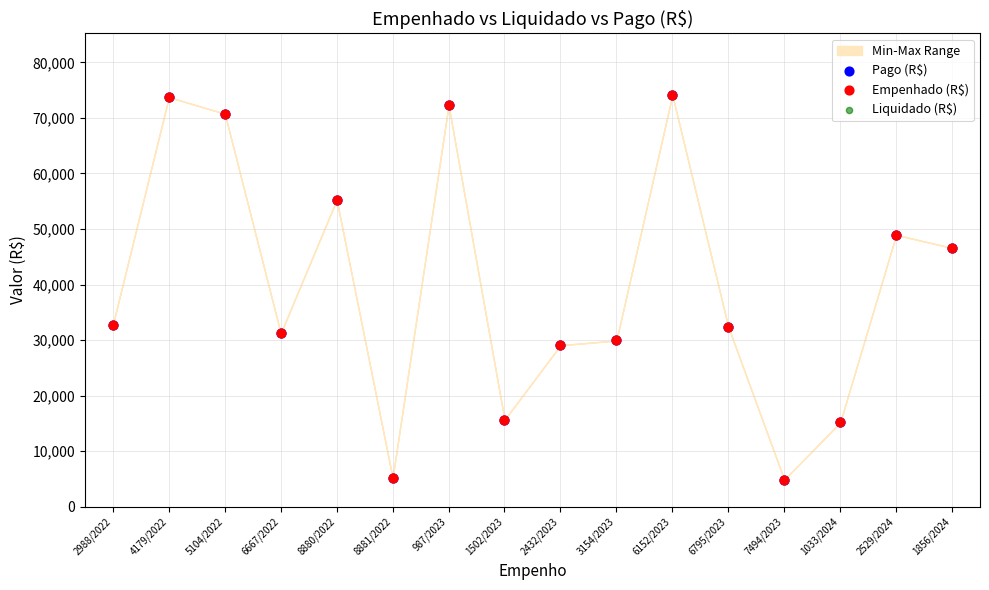

What are all the series names shown in the legend?

Pago (R$), Empenhado (R$), Liquidado (R$)